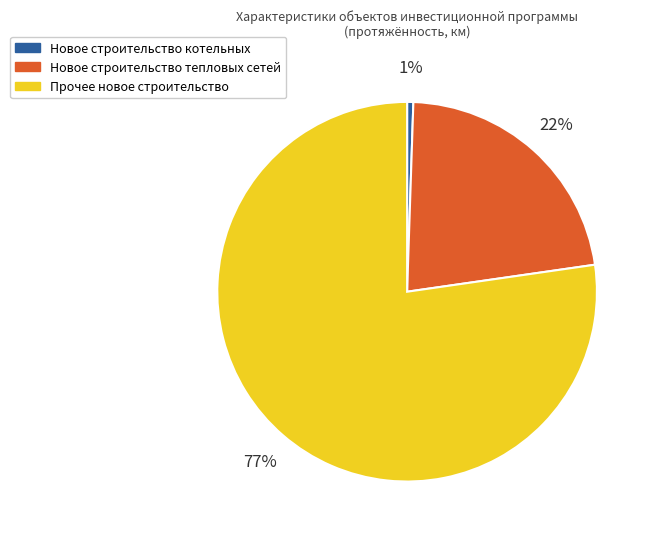

To the nearest percent, what is the difference between the Новое строительство тепловых сетей and Прочее новое строительство slice percentages?

55%